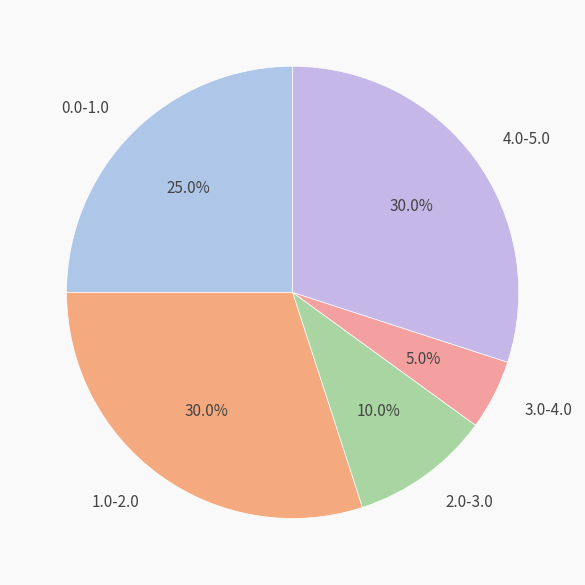

Does 3.0-4.0 account for over 50% of the chart?

No